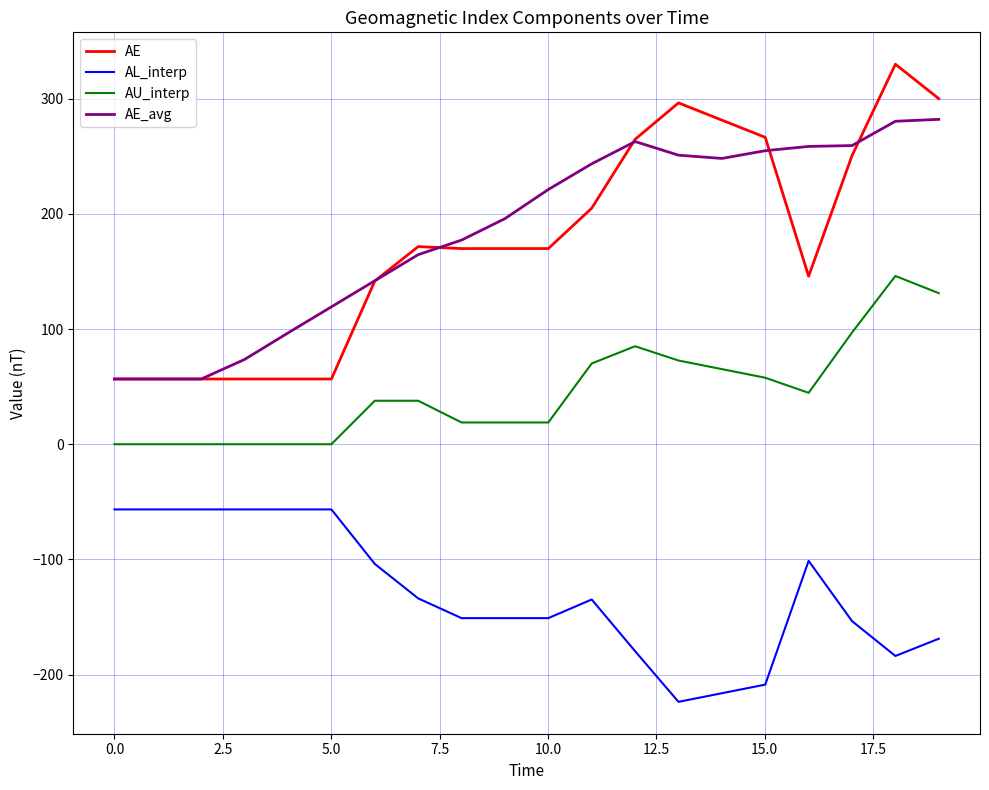

True or false: AL_interp and AE_avg intersect in this chart.

False